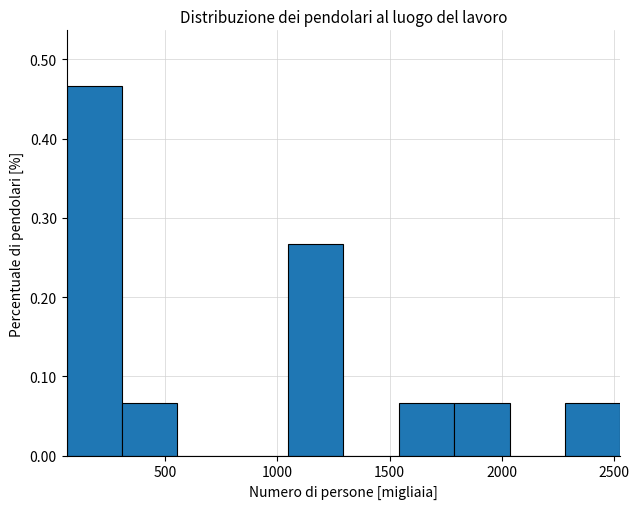

Which range on the x-axis has the tallest bar?

50 to 300